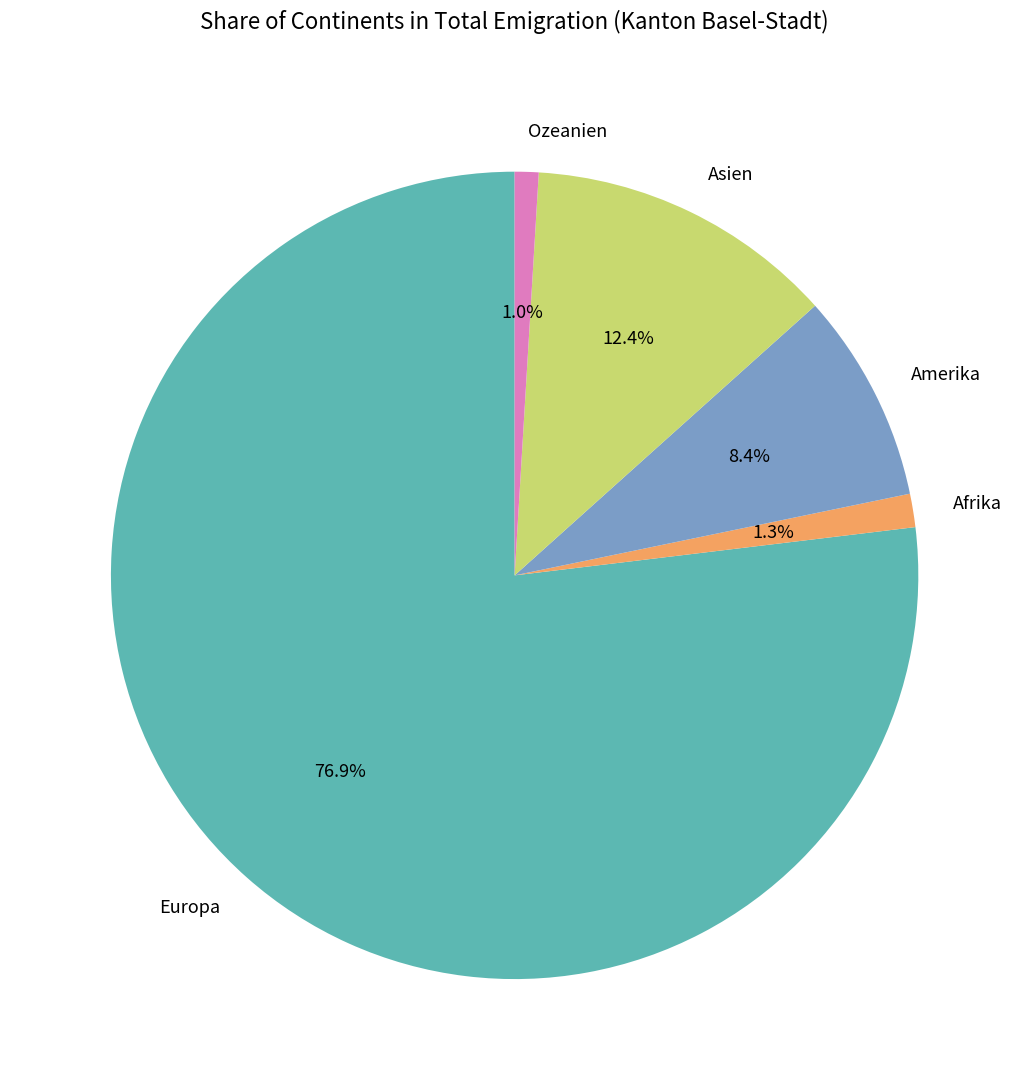

Do Europa and Amerika together represent more than half of the pie?

Yes